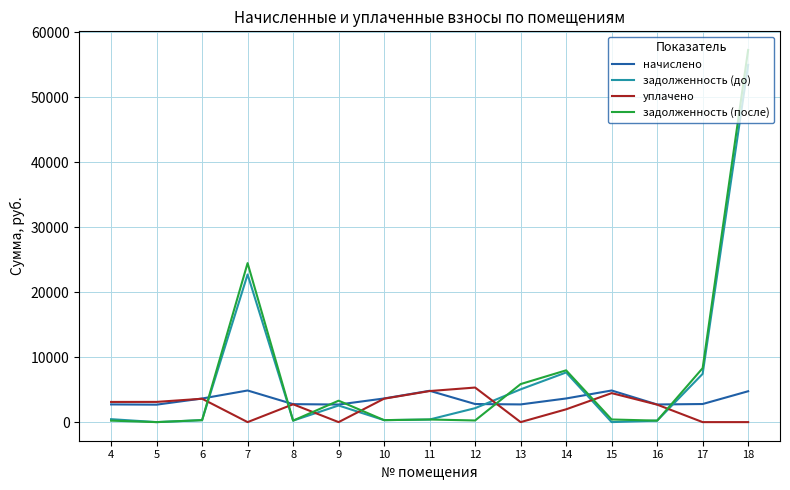

What is the maximum value shown in the chart?

57244.1